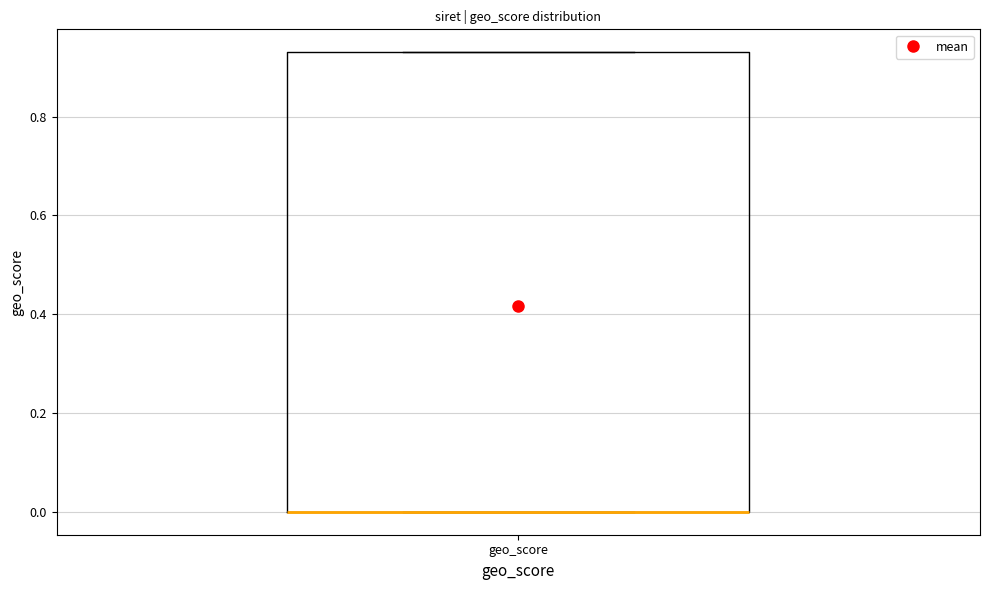

Where is the lower edge of the box for geo_score on the y-axis? The values are not printed on the chart, so give them approximately, as read against the axis.

0.00